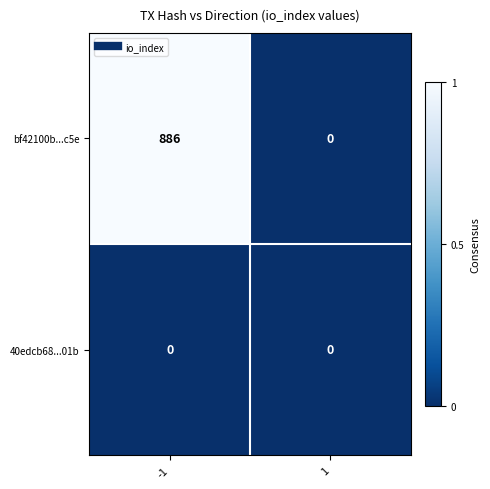

Reading left to right, transcribe all the data shown in this chart.

bf42100b...c5e: 886	0
40edcb68...01b: 0	0